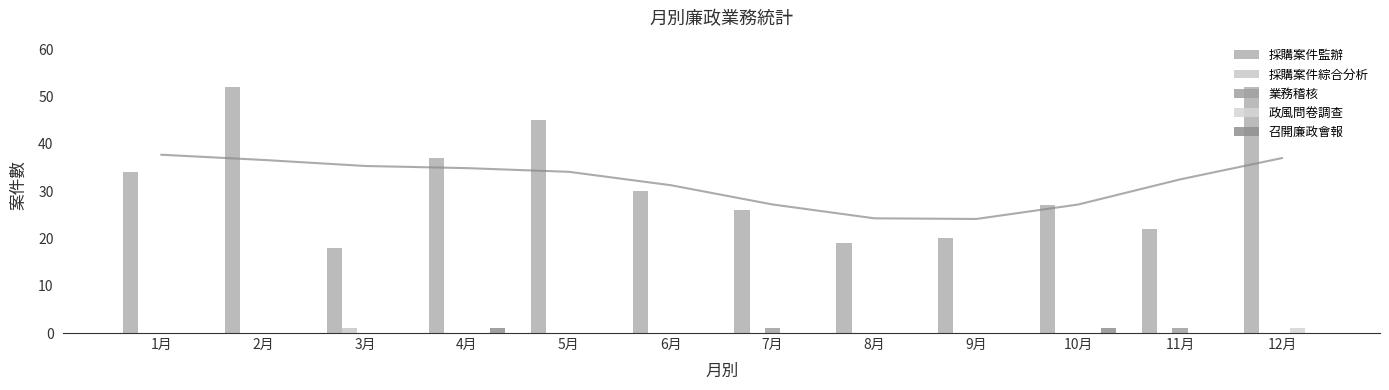

How many bars are there in total?

60